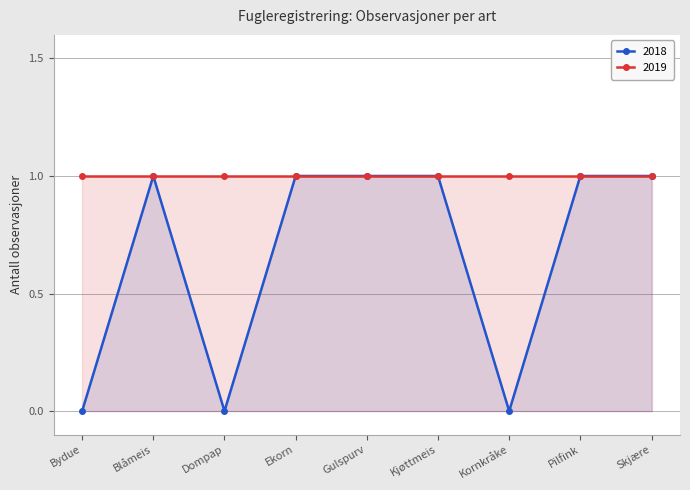

What is the difference between the maximum and minimum values?

1